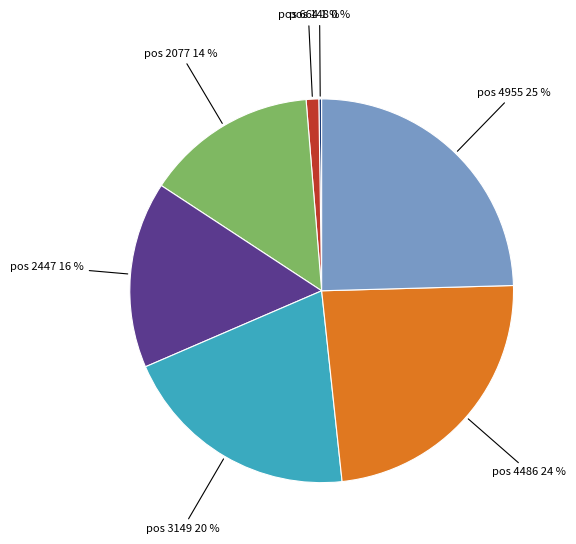

Is there a majority slice in this chart?

No